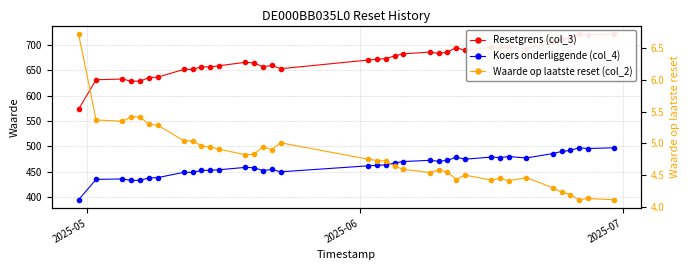

In Resetgrens (col_3), how many points are higher than both neighbors (excluding endpoints)?

10